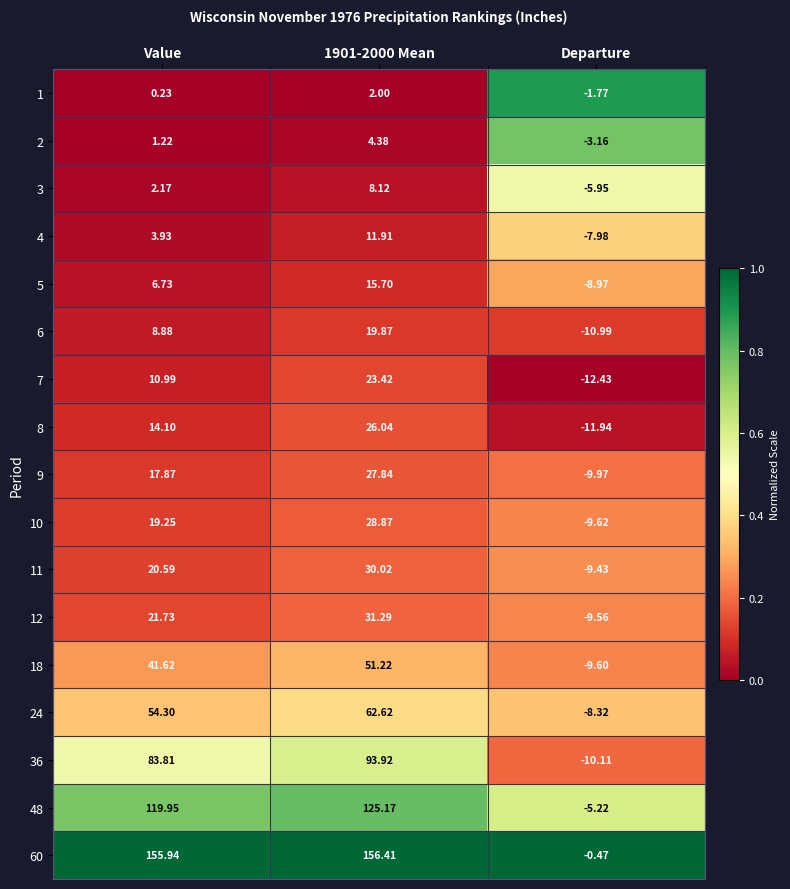

Where does the 12 series first go above 21?

Value